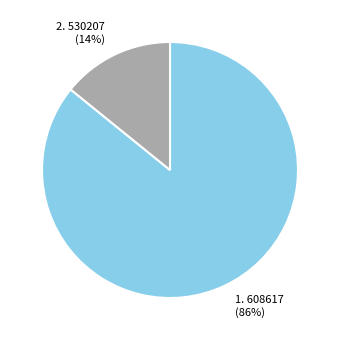

Does any single category account for the majority?

Yes